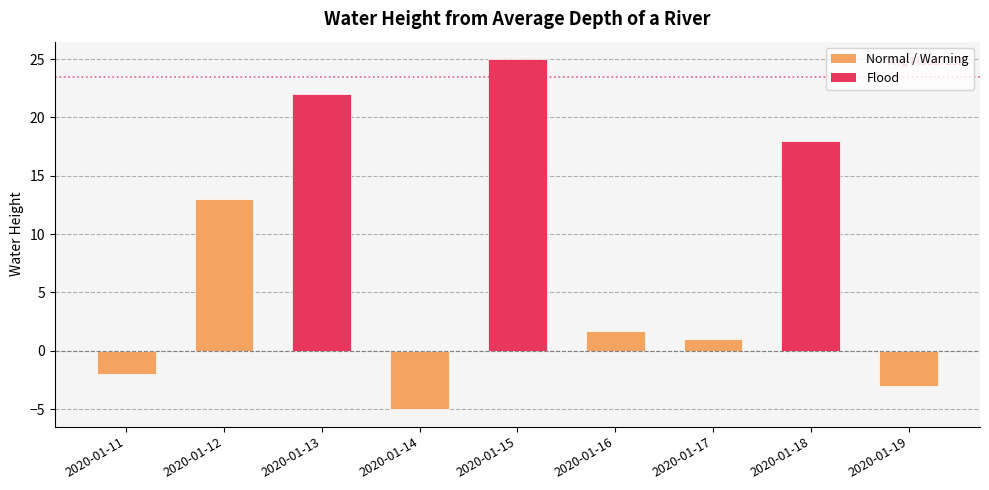

What is the greatest value displayed?

25.0